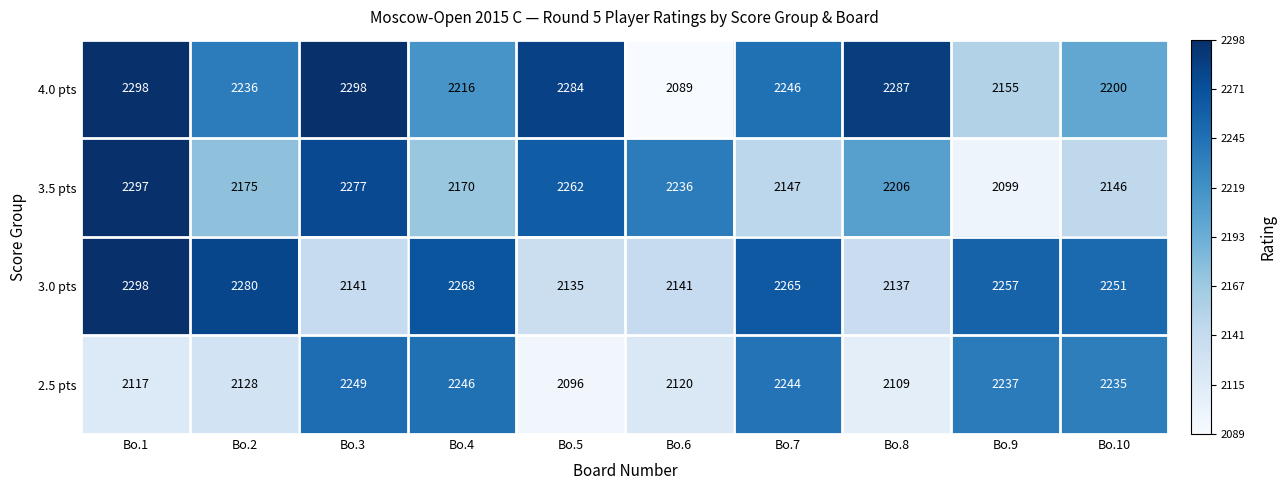

Which series has the widest spread of values?

4.0 pts